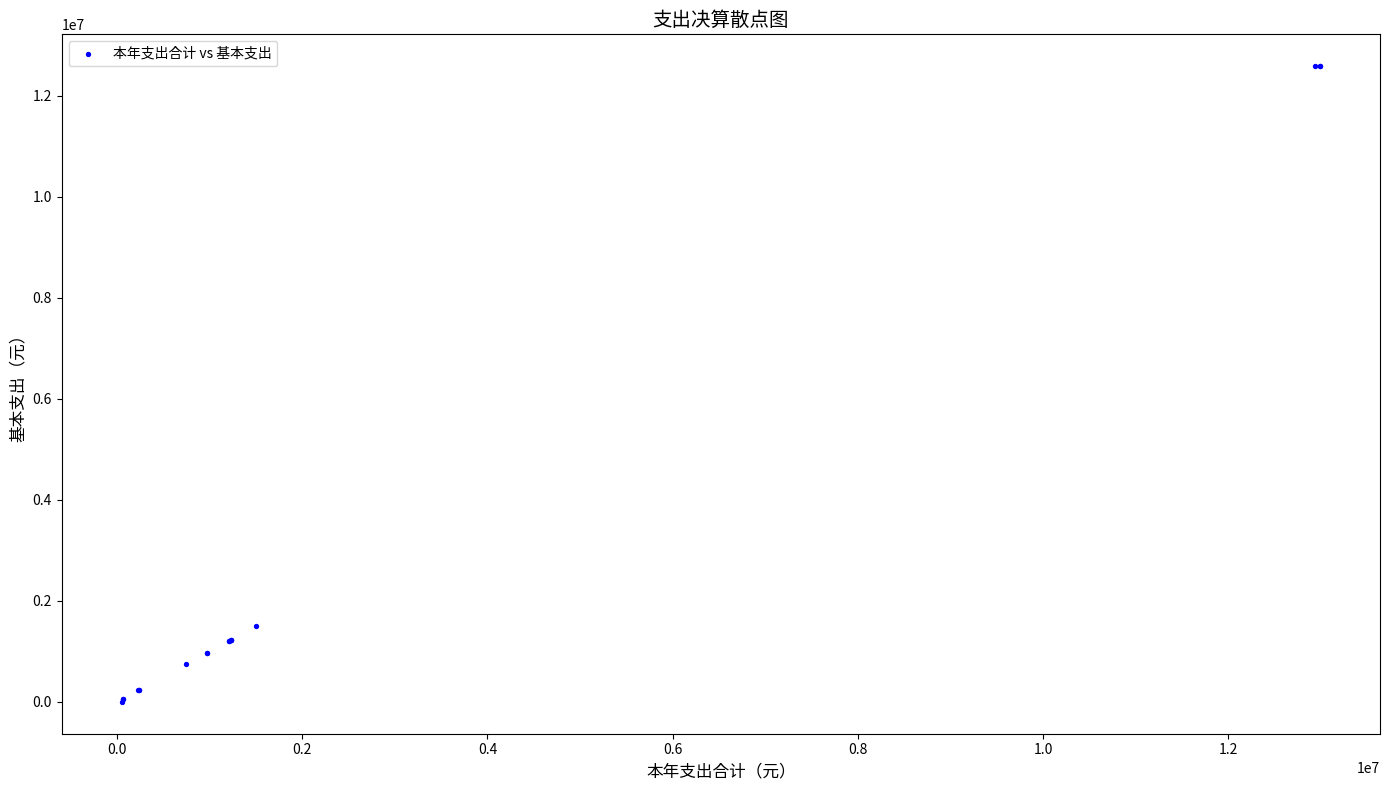

What Y value in the scatter plot is closest to 6294765?

1504141.4